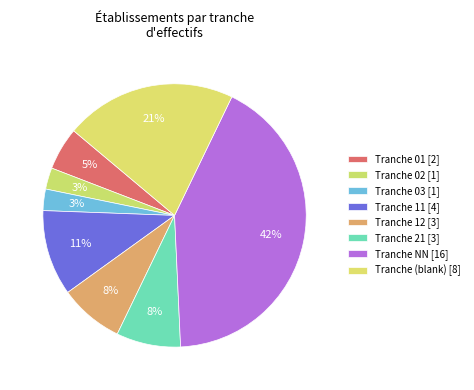

Count the number of slices in the pie.

8